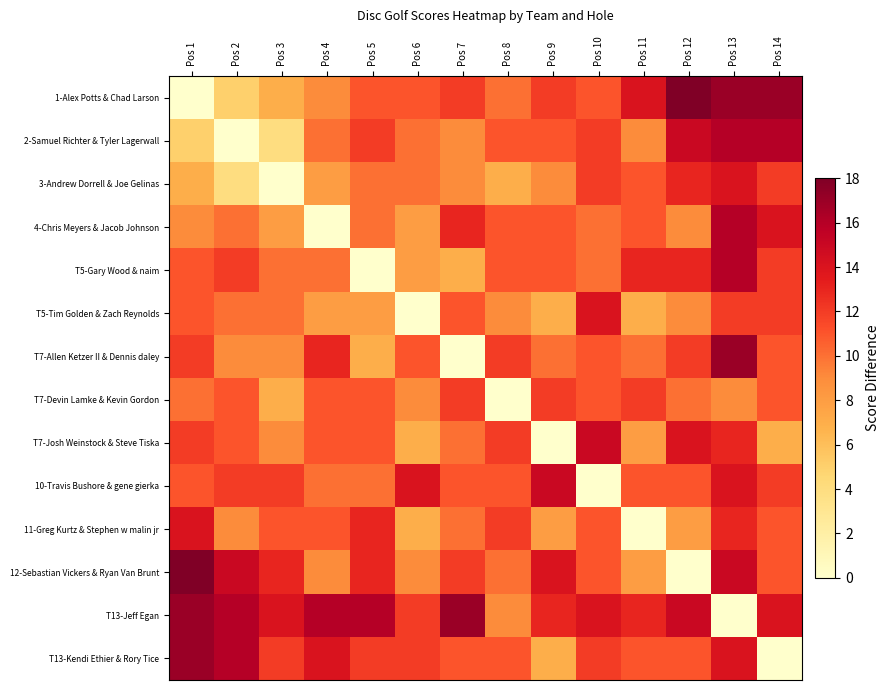

Rank the series by their maximum value, from highest to lowest.

1-Alex Potts & Chad Larson, 12-Sebastian Vickers & Ryan Van Brunt, T7-Allen Ketzer II & Dennis daley, T13-Jeff Egan, T13-Kendi Ethier & Rory Tice, 2-Samuel Richter & Tyler Lagerwall, 4-Chris Meyers & Jacob Johnson, T5-Gary Wood & naim, T7-Josh Weinstock & Steve Tiska, 10-Travis Bushore & gene gierka, 3-Andrew Dorrell & Joe Gelinas, T5-Tim Golden & Zach Reynolds, 11-Greg Kurtz & Stephen w malin jr, T7-Devin Lamke & Kevin Gordon